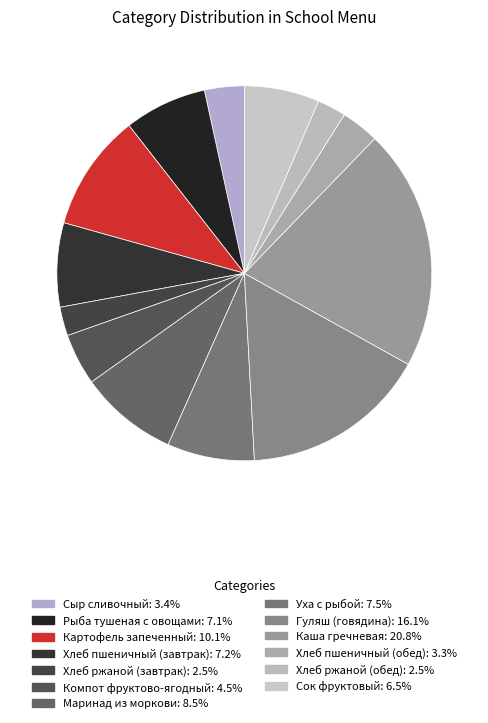

Is it true that Сок фруктовый is 6% of the pie?

True